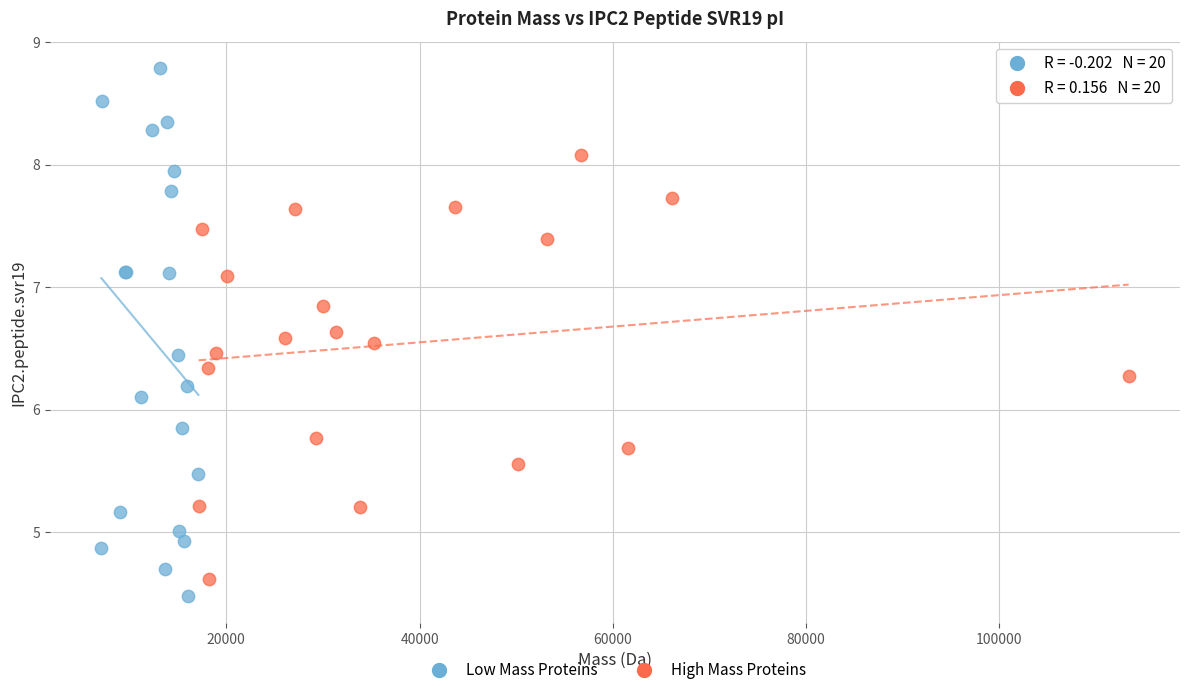

Which series has the largest Y range (max minus min)?

Low Mass Proteins